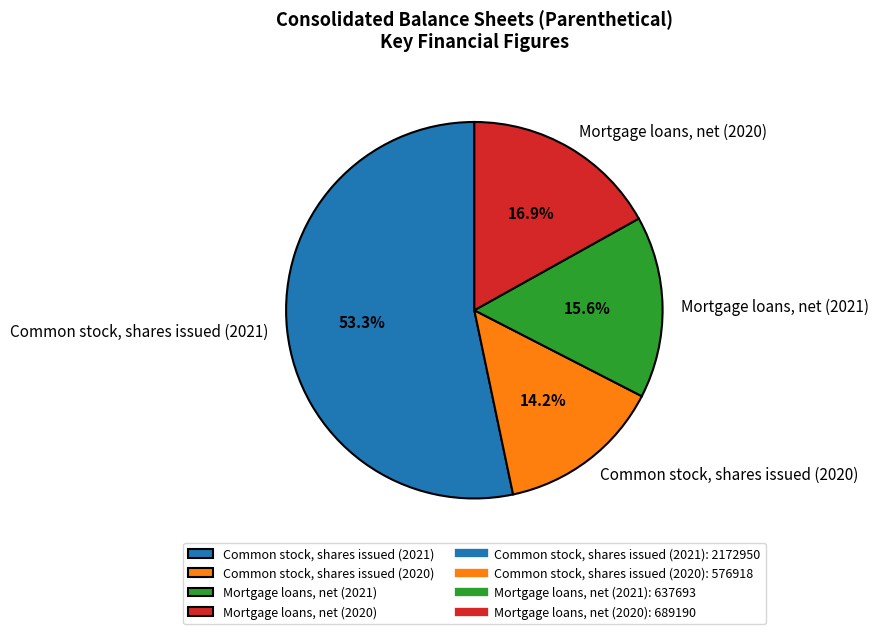

Rank the categories by value from lowest to highest.

Common stock, shares issued (2020), Mortgage loans, net (2021), Mortgage loans, net (2020), Common stock, shares issued (2021)